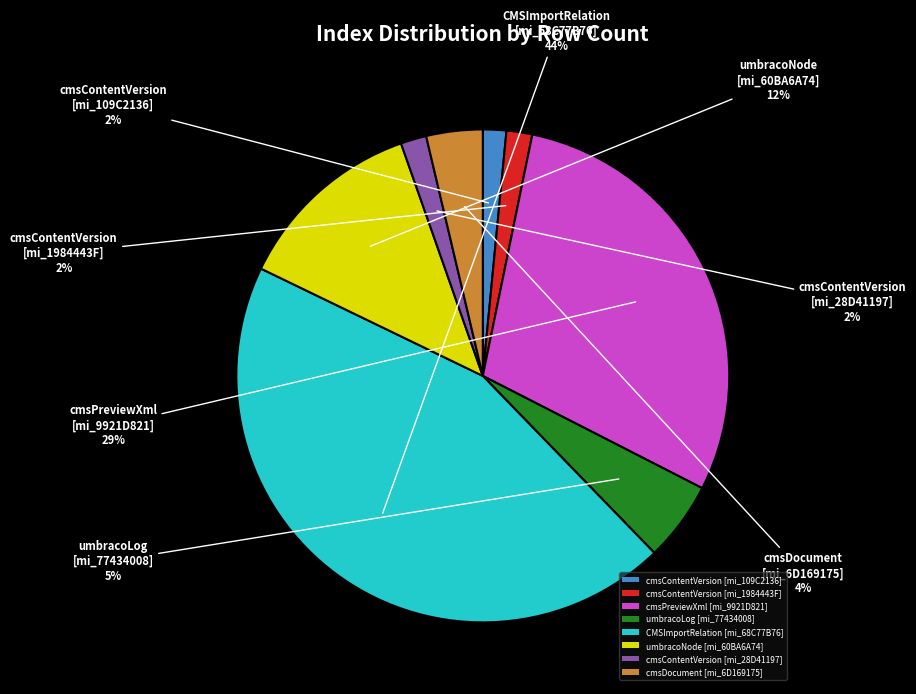

Which has a higher value, cmsContentVersion [mi_28D41197] or umbracoNode [mi_60BA6A74]?

umbracoNode [mi_60BA6A74]